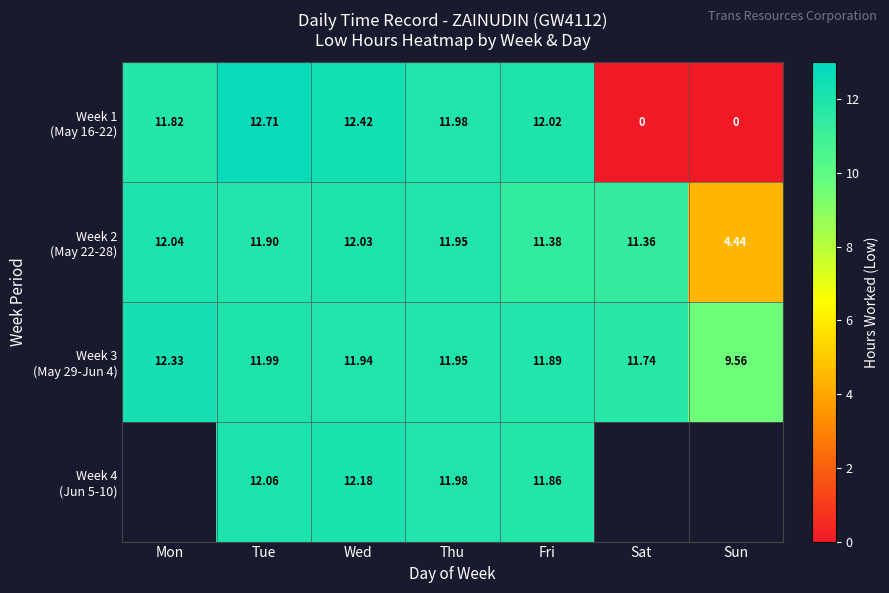

What is the difference between the Week 2 (May 22-28) values at Thu and Sun?

7.5